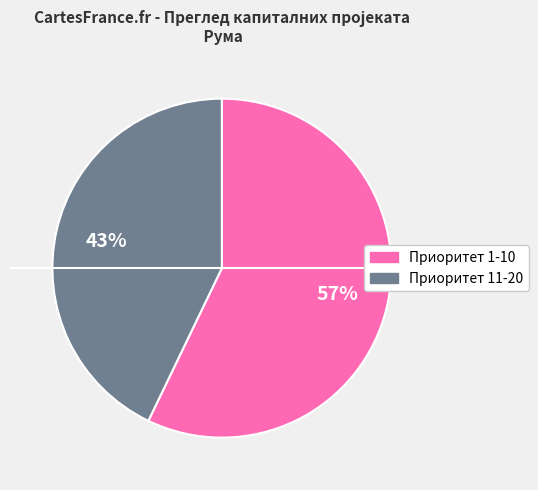

To the nearest percent, what portion does Приоритет 11-20 represent?

43%